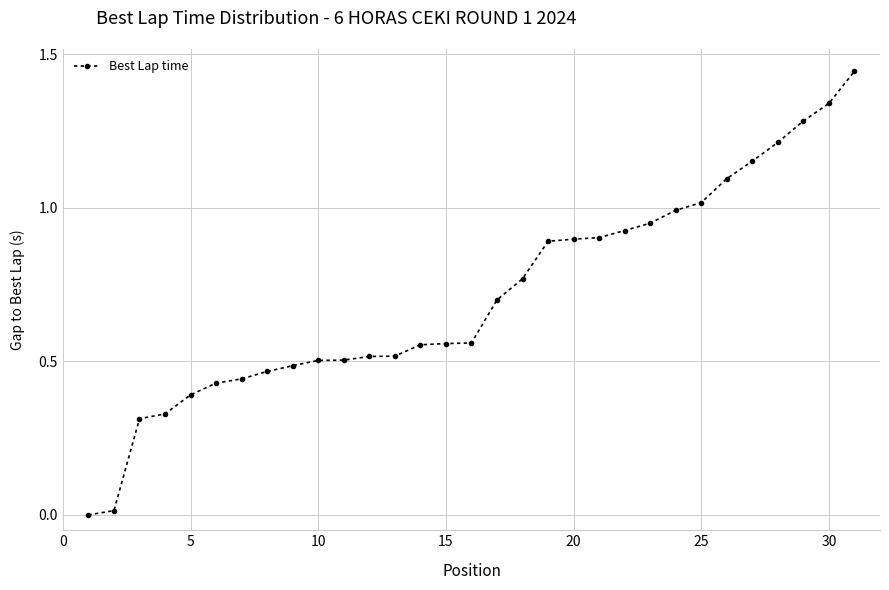

What is the average value?

0.7